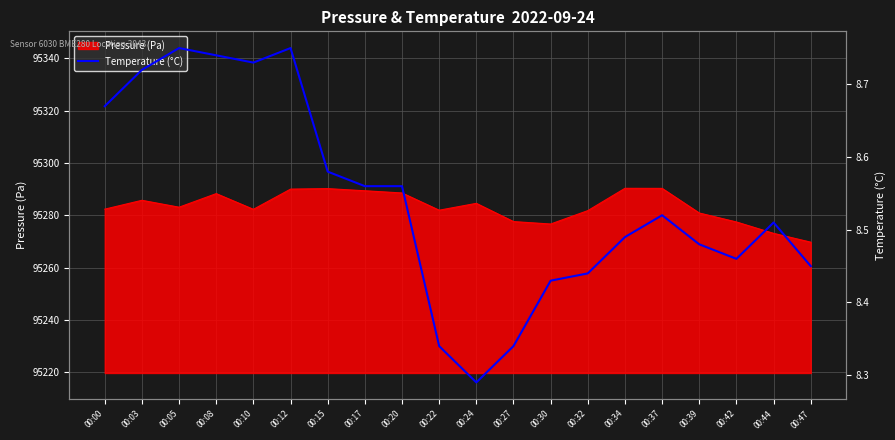

What is the minimum value shown in the chart?

8.3